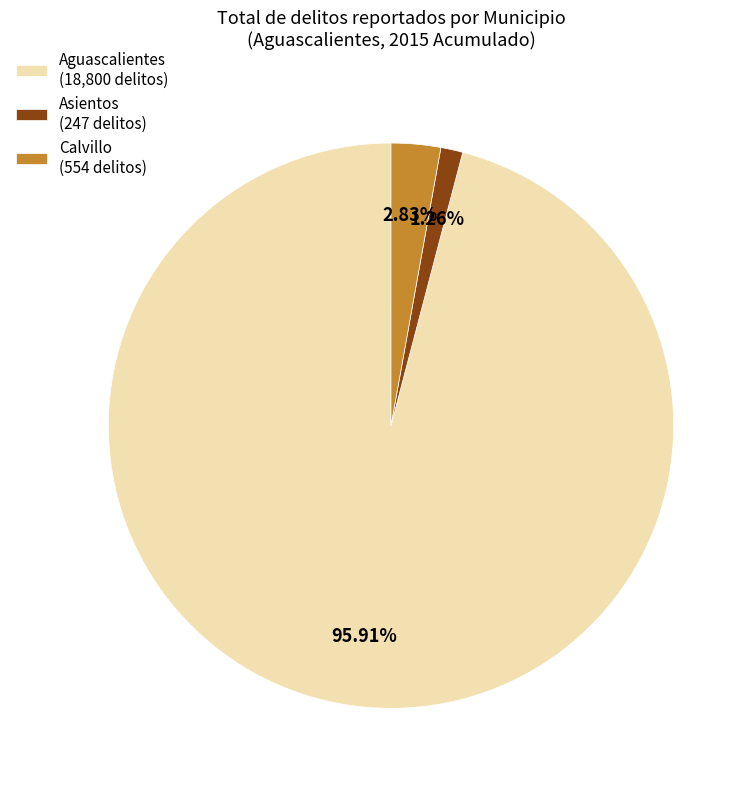

Is Asientos (247 delitos) the majority of the pie?

No